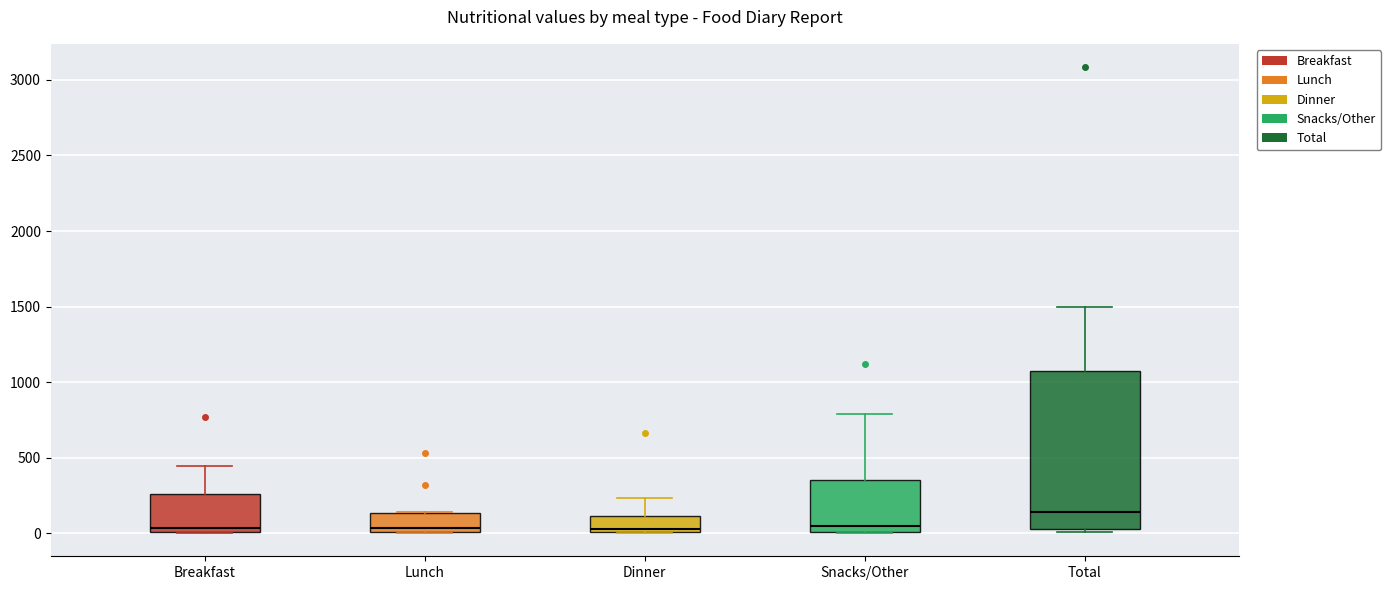

Comparing the boxes themselves (not the whiskers), which one is the tallest?

Total